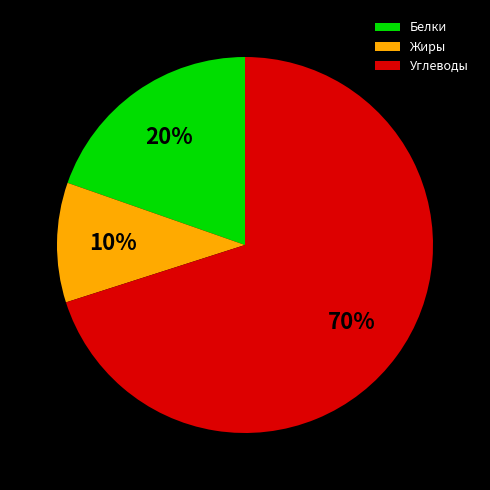

What is the largest slice in the pie chart?

Углеводы